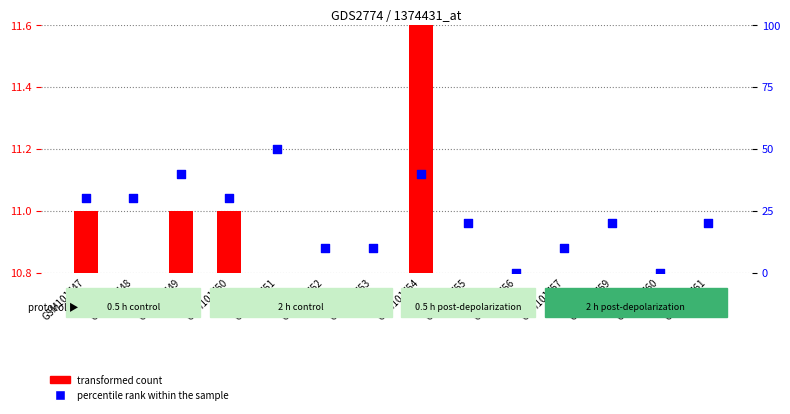

Is the value of transformed count at GSM101761 greater than the value of percentile rank within the sample at GSM101761?

No